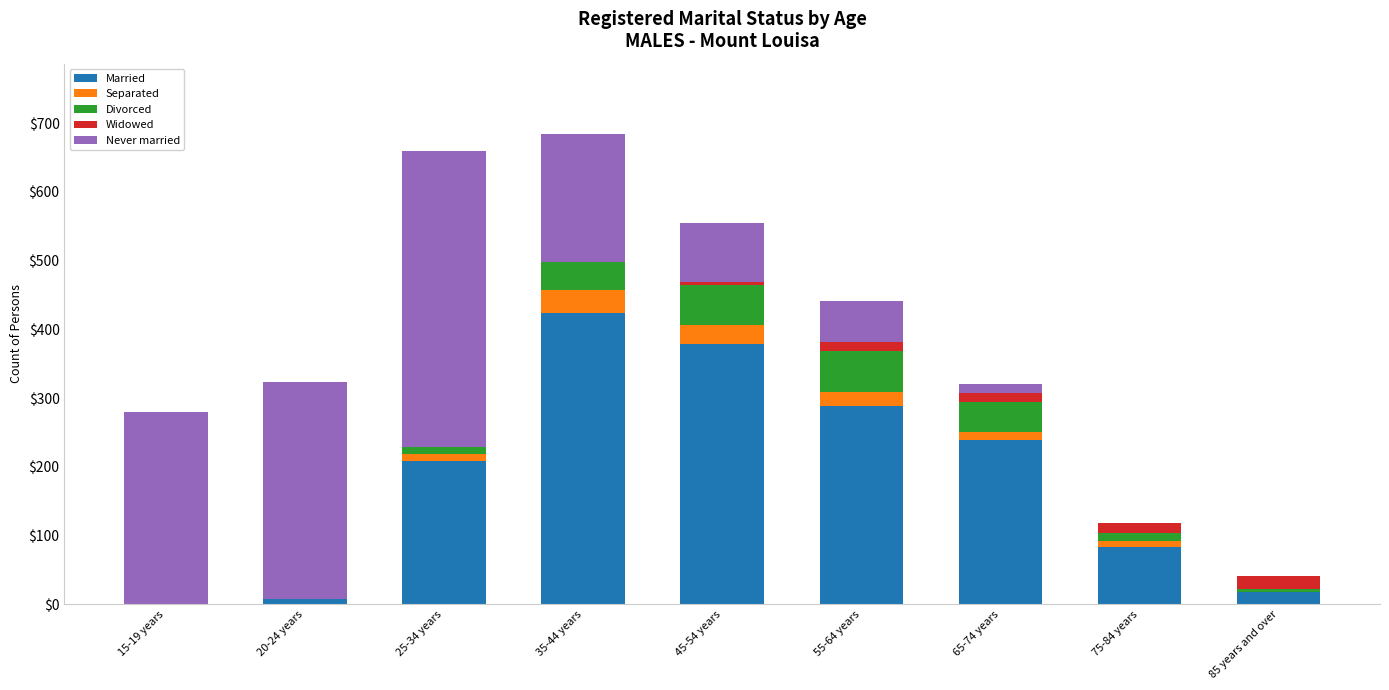

Count the number of data series in this chart.

5